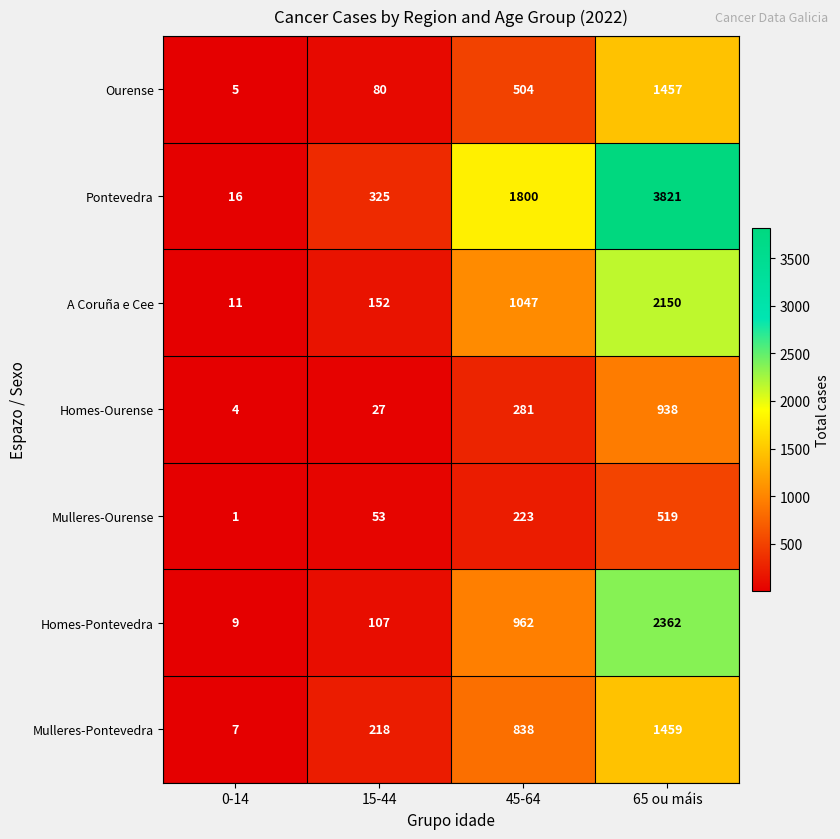

Count the number of data series in this chart.

7